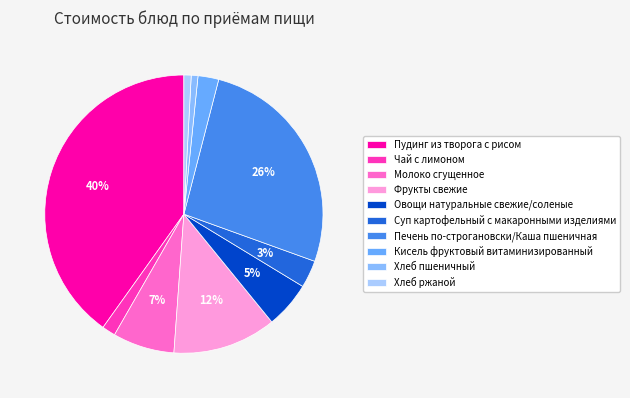

Do Овощи натуральные свежие/соленые and Чай с лимоном together represent more than half of the pie?

No